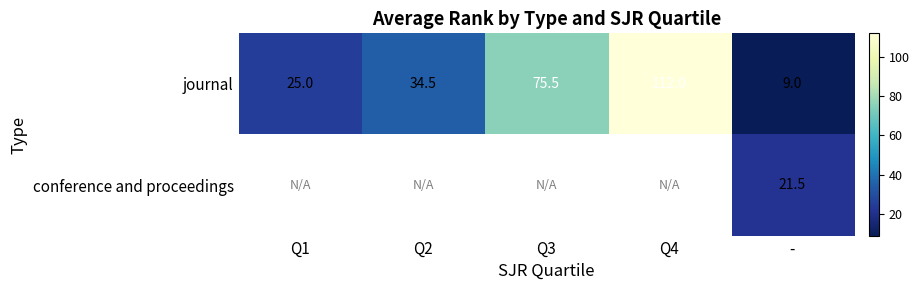

Where does the journal series first go above 34?

Q2